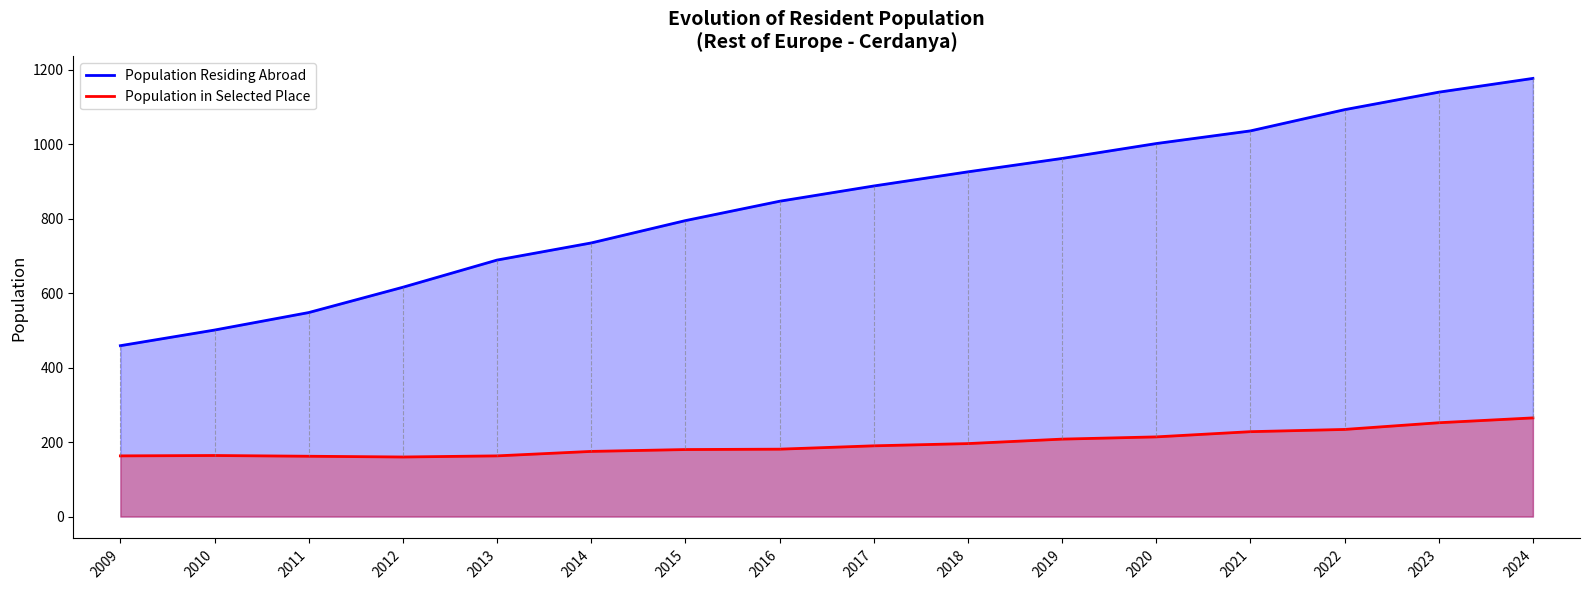

What is the sum of all Population Residing Abroad values?

13414